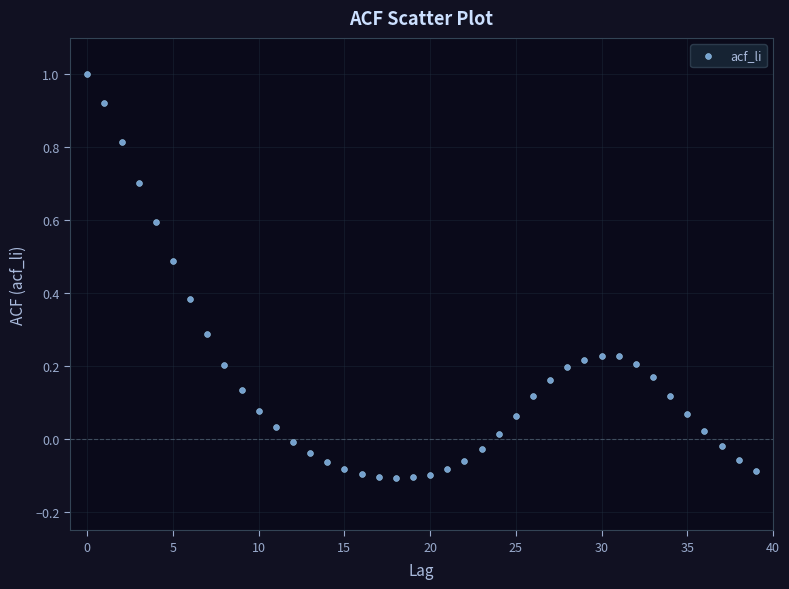

What is the range of Y values (max minus min)?

1.1